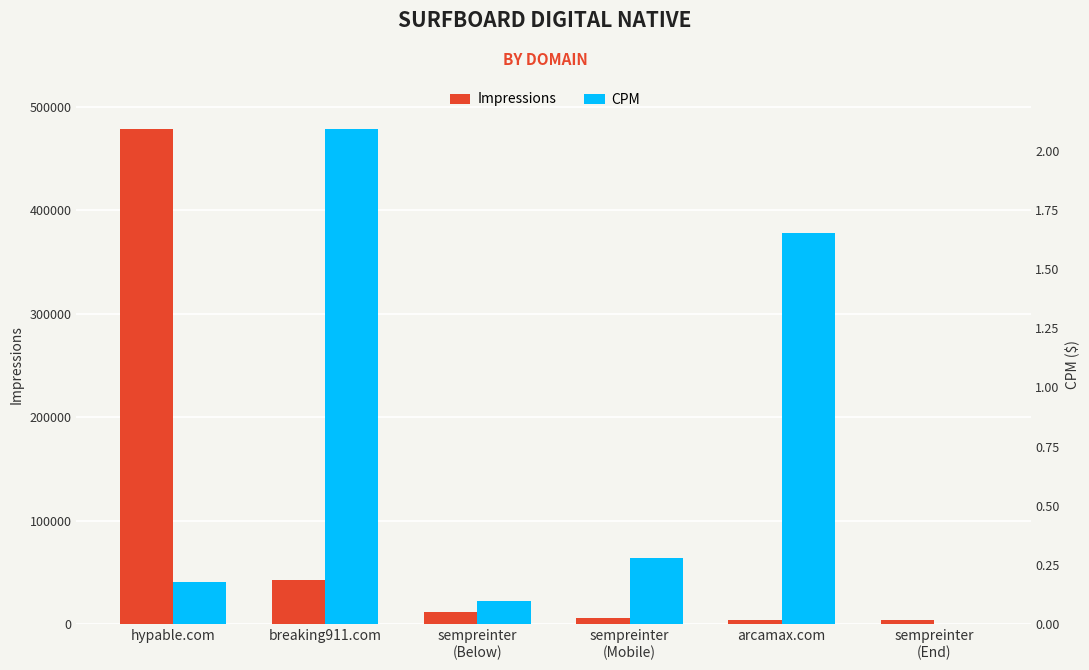

Which label corresponds to the smallest value in the chart?

sempreinter
(End)